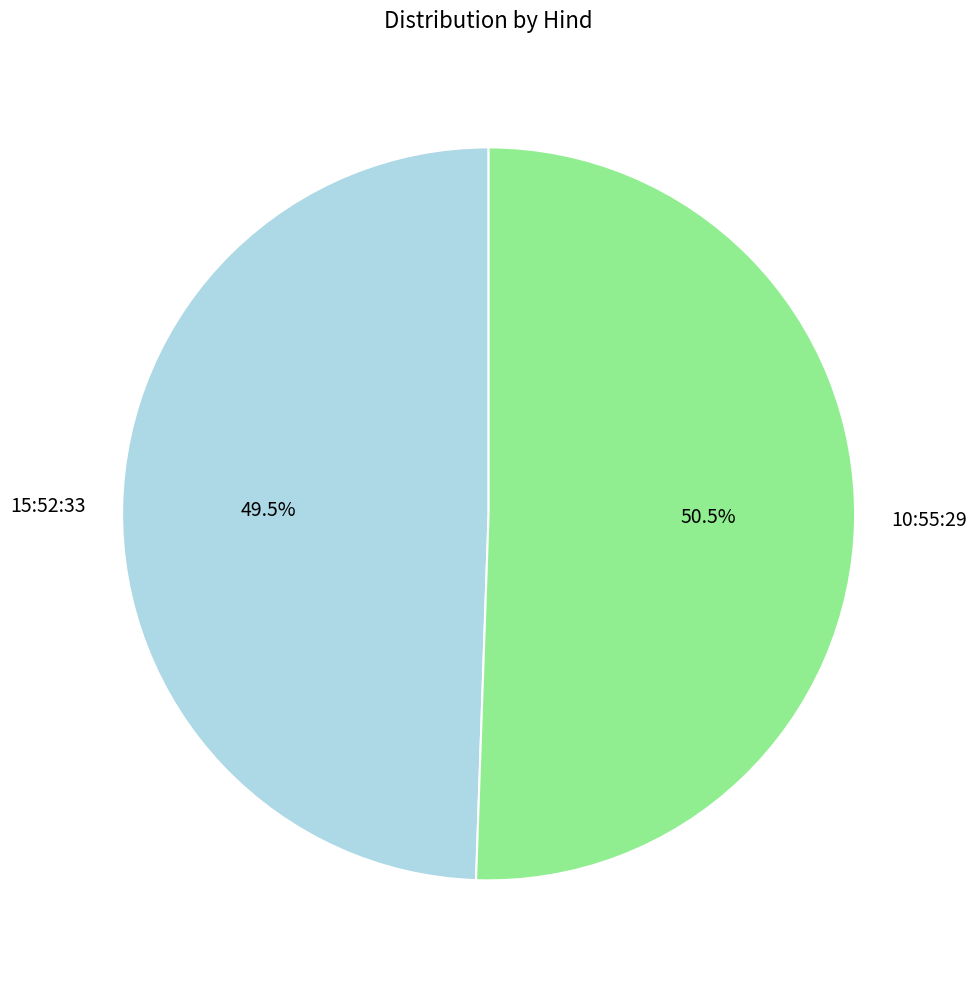

Does any single category account for the majority?

Yes